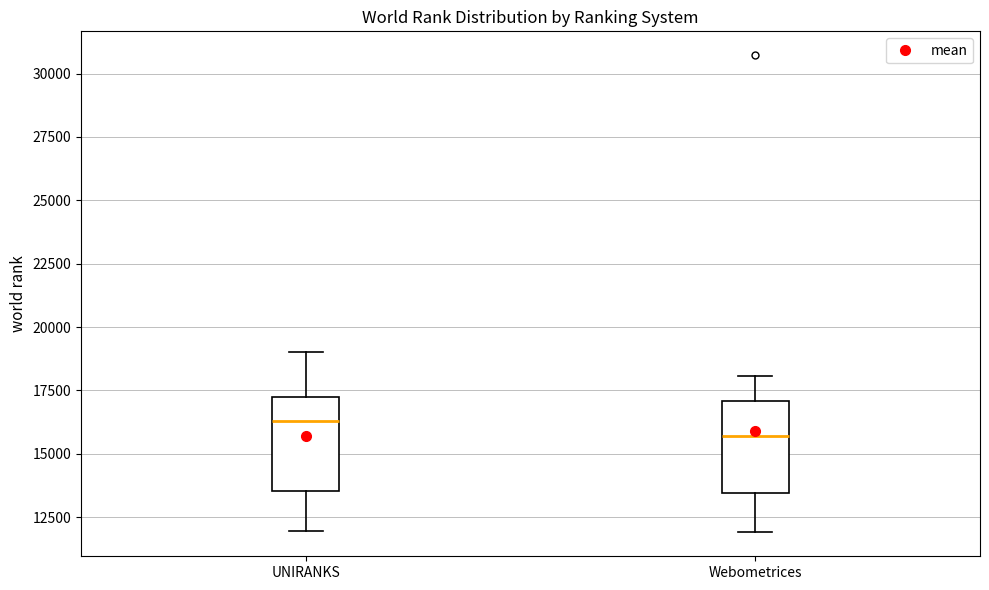

Reading left to right, read every box against the y-axis: the position of its median line, the range the box covers, and the ends of its whiskers. The values are not printed on the chart, so give them approximately, as read against the axis.

UNIRANKS: median 16500, box 13500 to 17000, whiskers 12000 to 19000
Webometrices: median 15500, box 13500 to 17000, whiskers 12000 to 18000